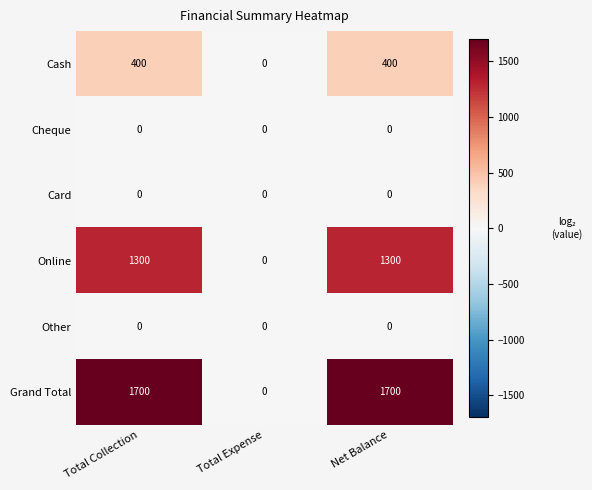

What is the greatest value displayed?

1700